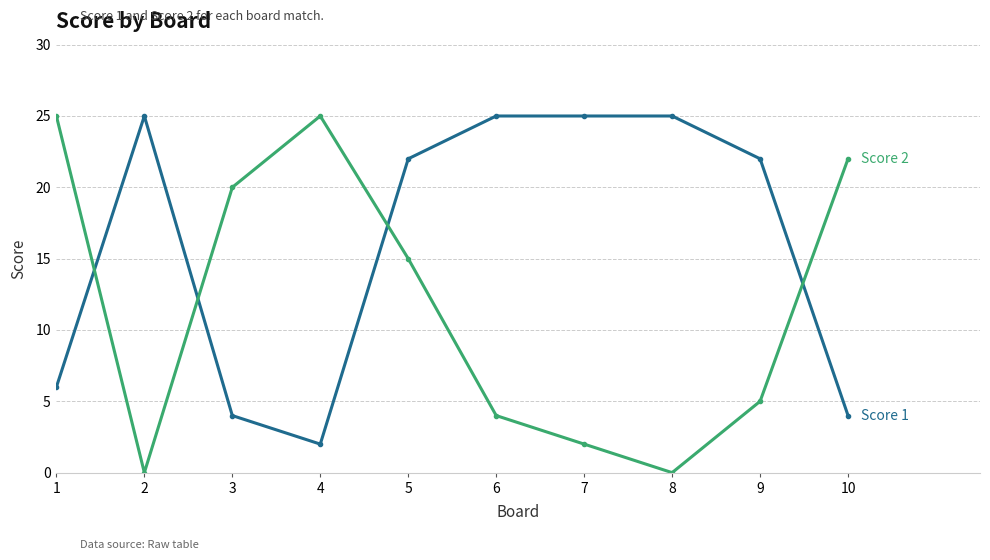

What is the total value across all series at 9?

27